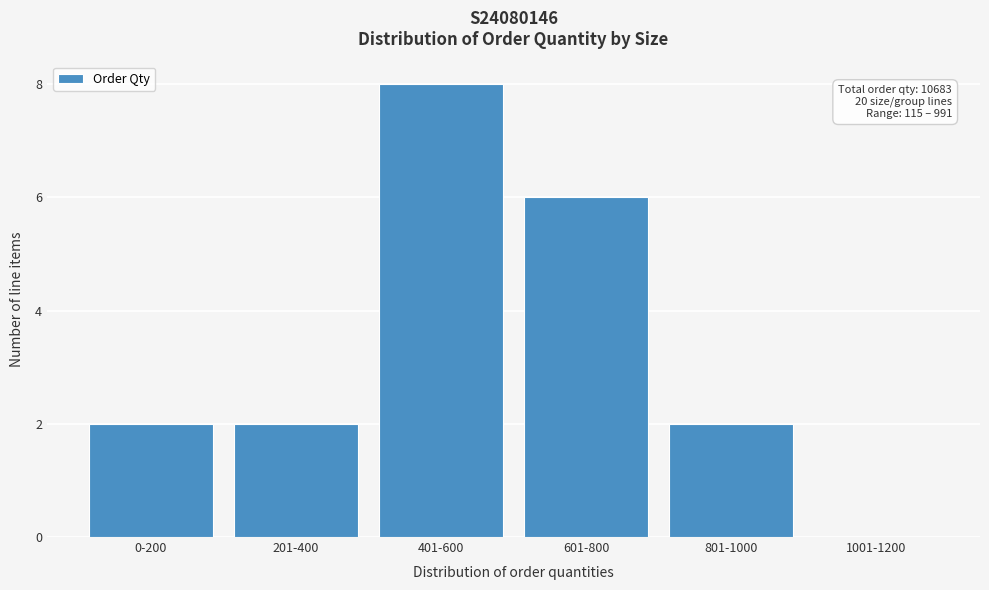

Reading left to right, what are all the values shown in this chart?

0-200=2	201-400=2	401-600=8	601-800=6	801-1000=2	1001-1200=0